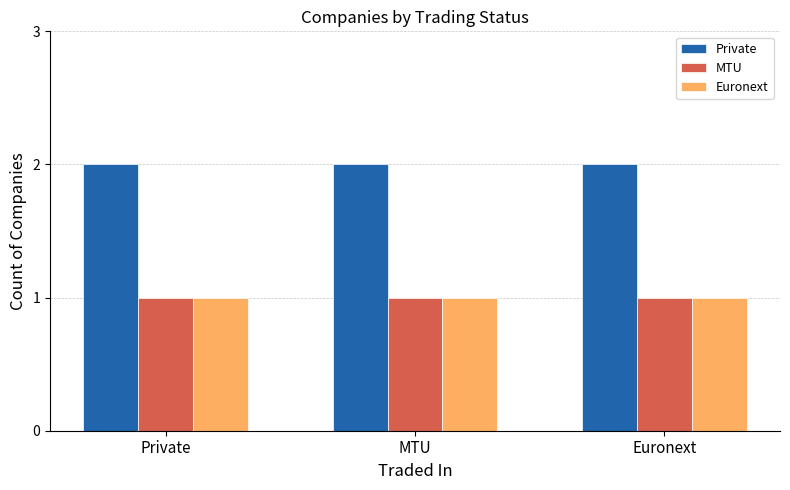

Is it true that Euronext equals 1 at MTU?

True